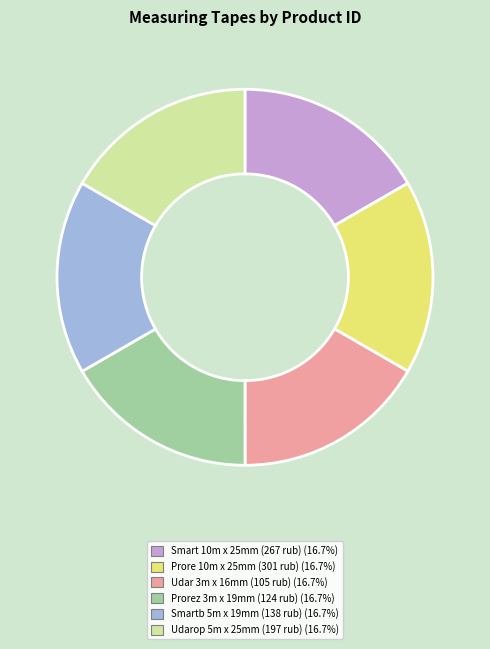

Does any single category account for the majority?

No